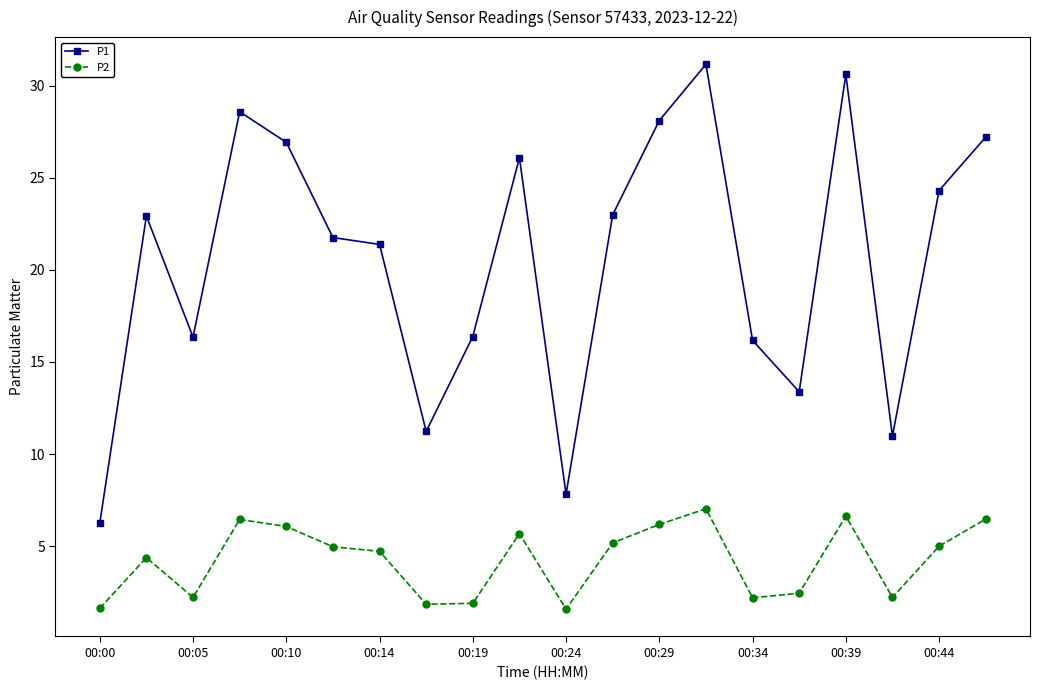

True or false: P1 and P2 cross at least once.

False